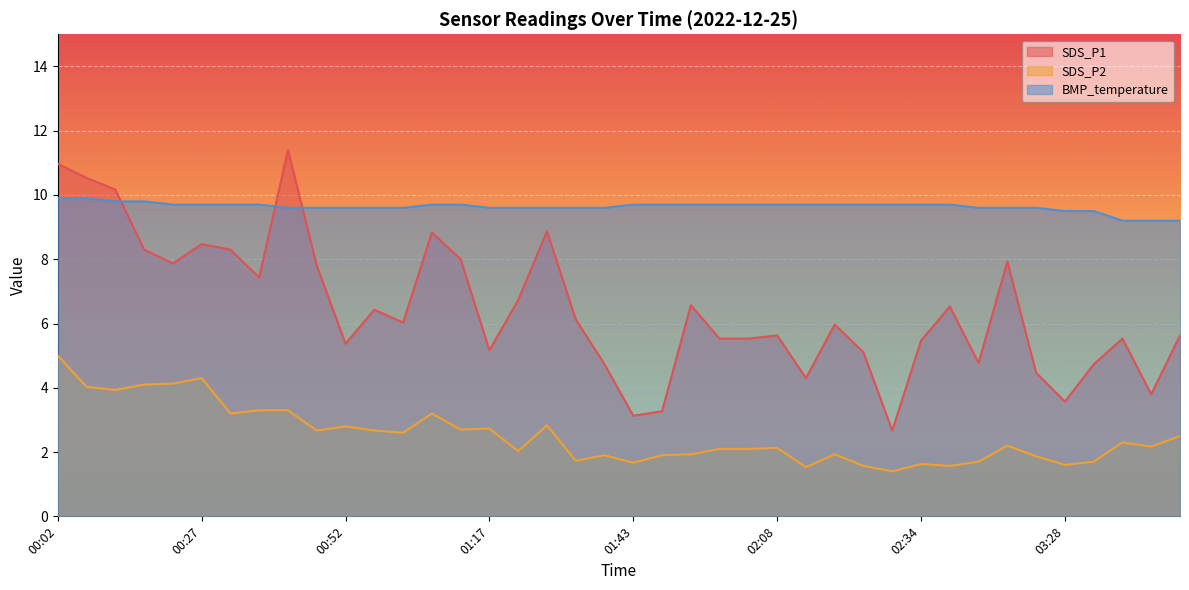

Rank the series by their average value, from highest to lowest.

BMP_temperature, SDS_P1, SDS_P2